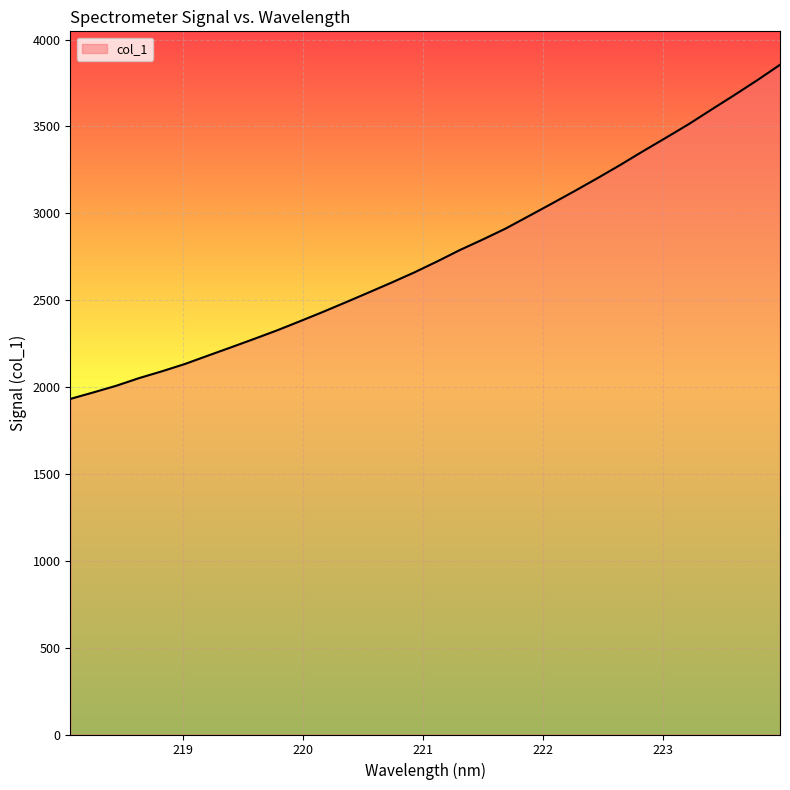

What is the difference between the maximum and minimum values?

1922.9